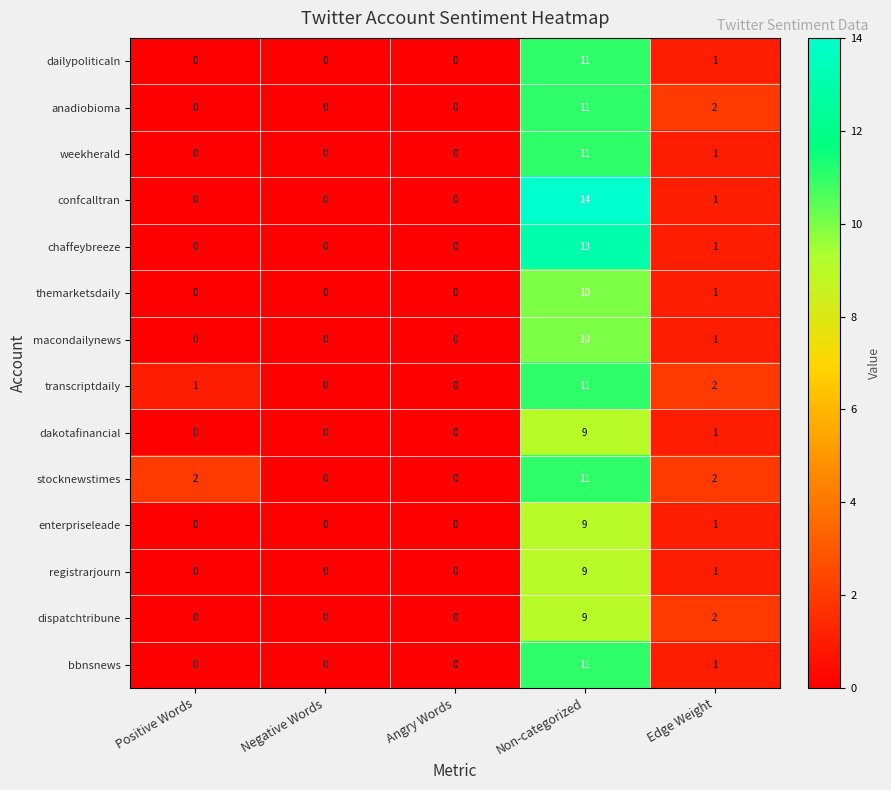

Which category has the highest value in the transcriptdaily series?

Non-categorized